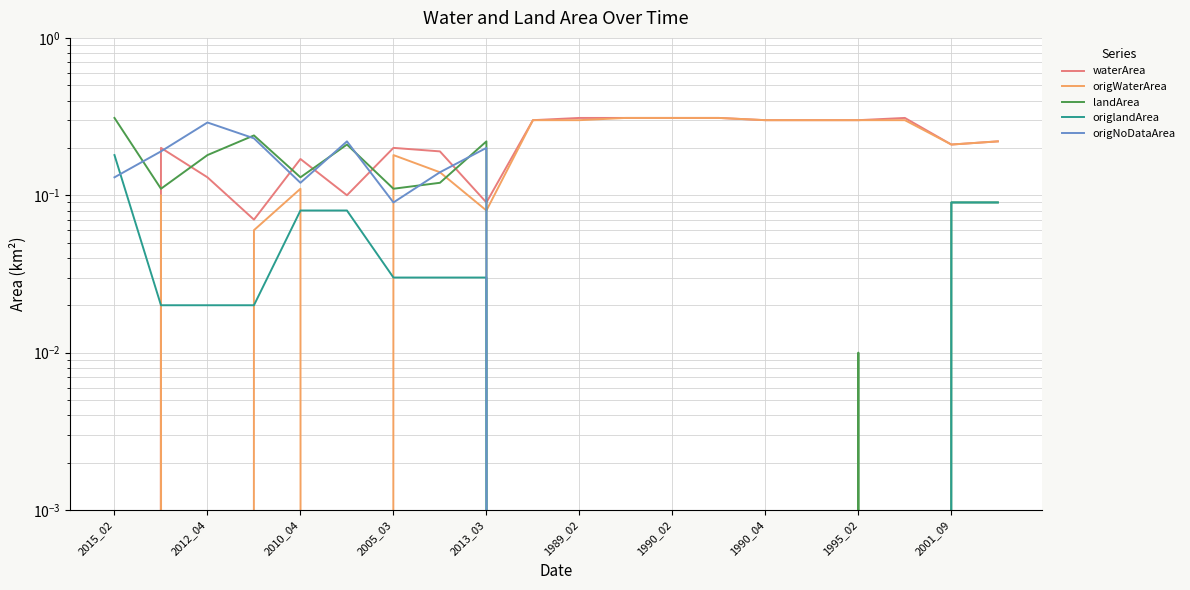

What is the value of the origNoDataArea point at the 6th from the left?

0.2